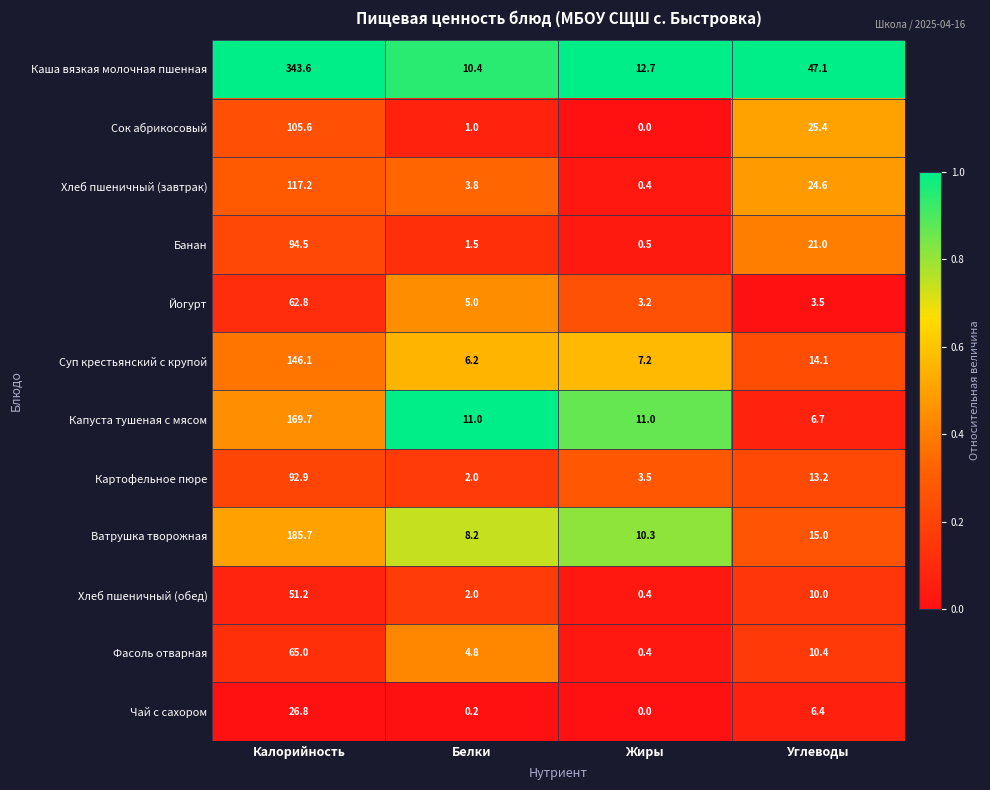

The Чай с сахором series shows 15.0 at Калорийность. True or false?

False